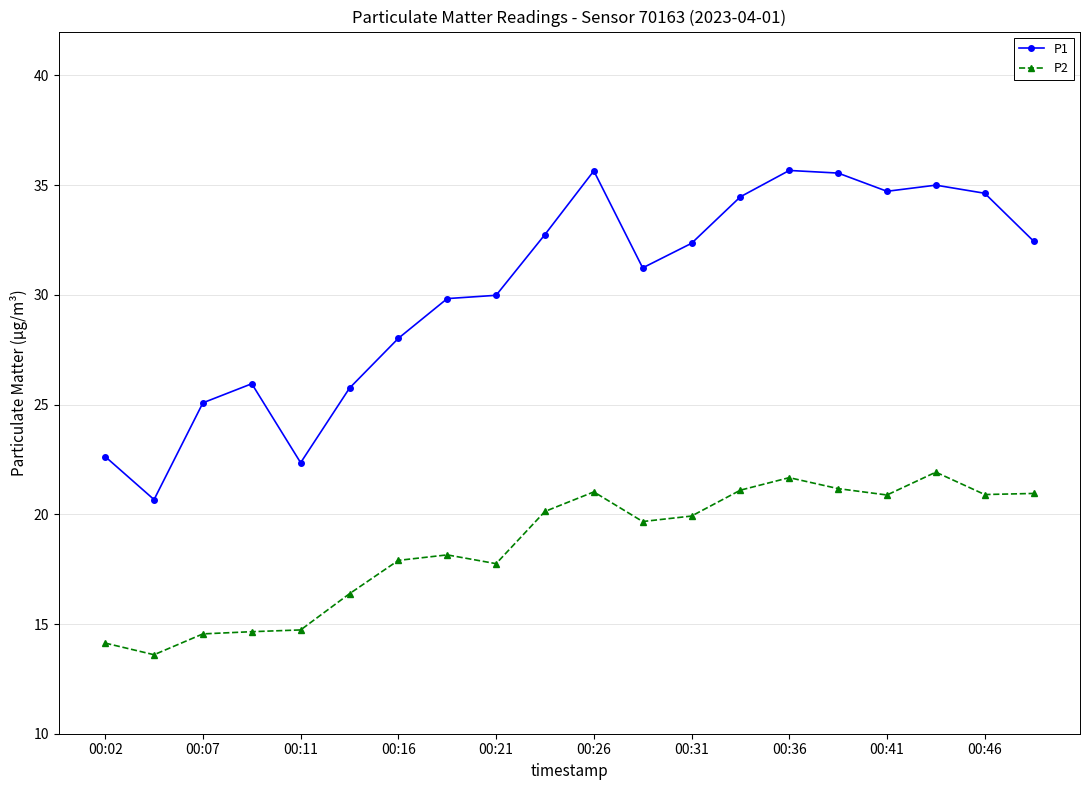

Which series has the largest total across all categories?

P1